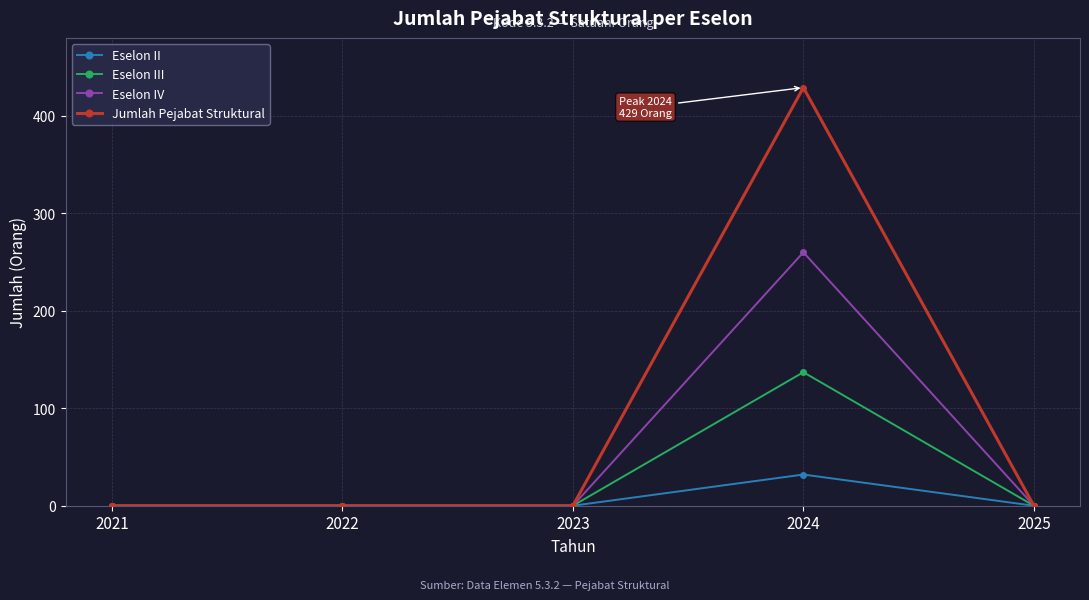

How many data points does each series have?

5